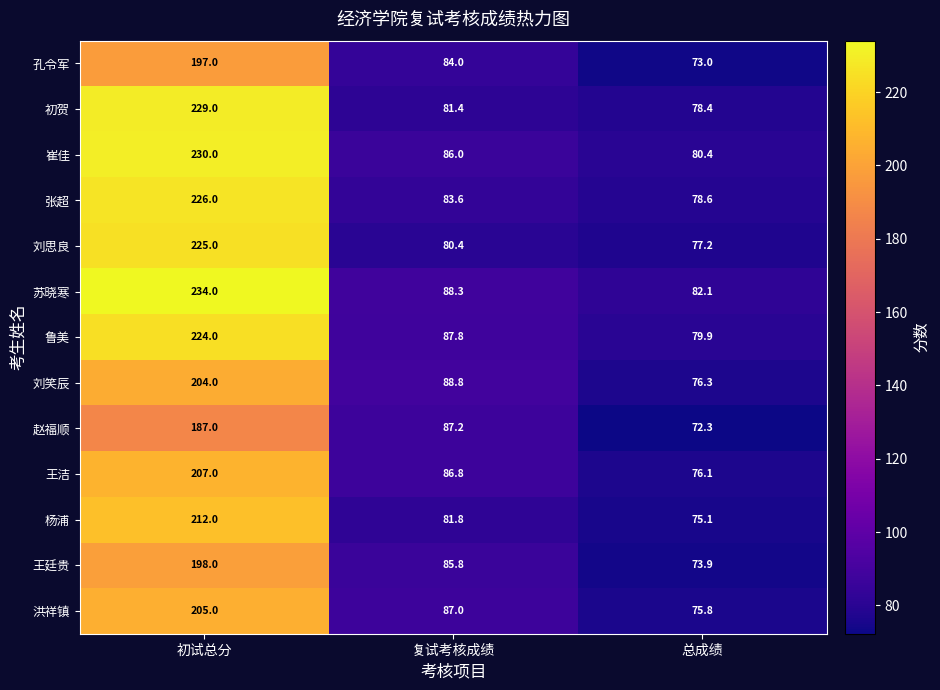

The value of 苏晓寒 at 复试考核成绩 is 54.2. True or false?

False